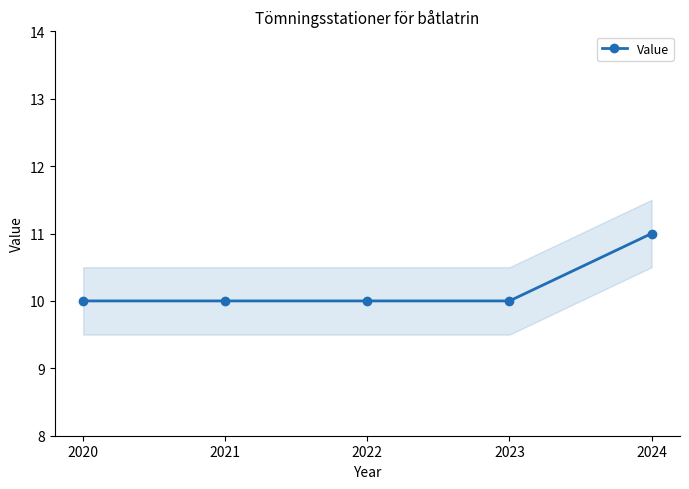

Between 2022 and 2021, which is larger?

2022